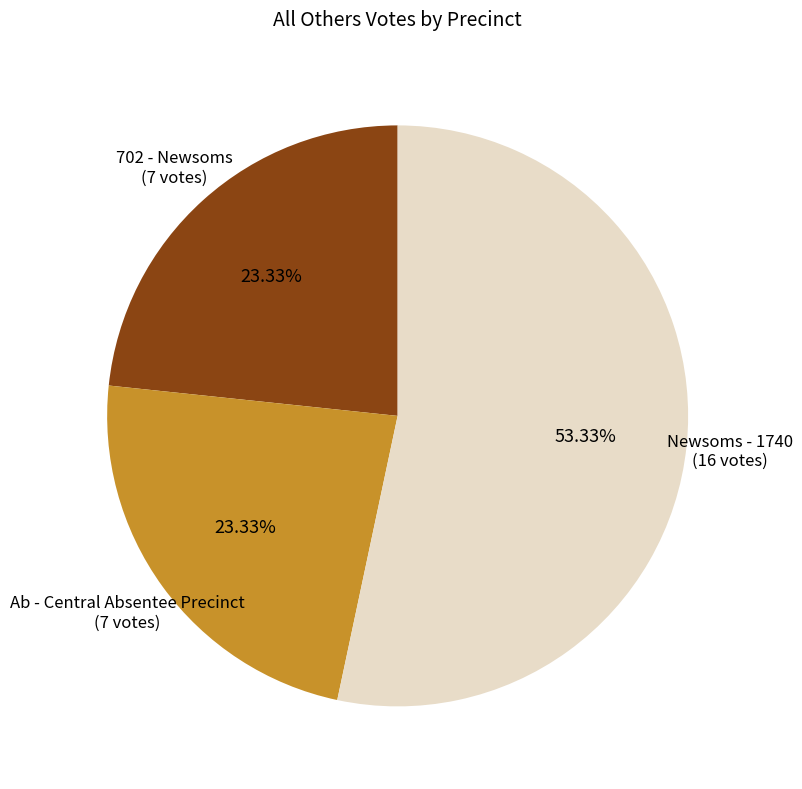

Does any single category account for the majority?

Yes